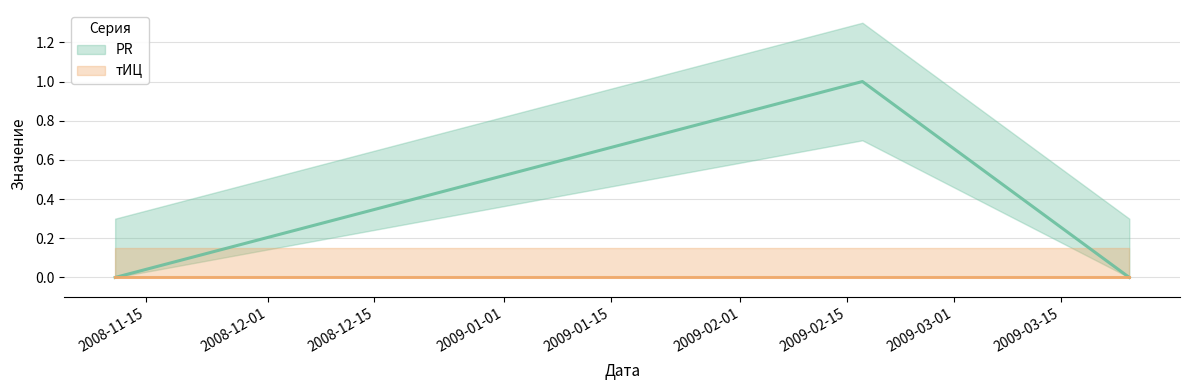

True or false: the data shows 2 at 2009-02-17.

False